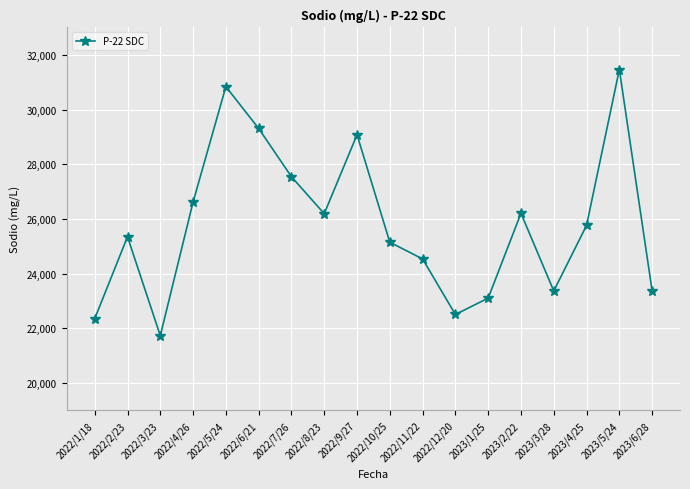

What position from the right is 2023/4/25?

3